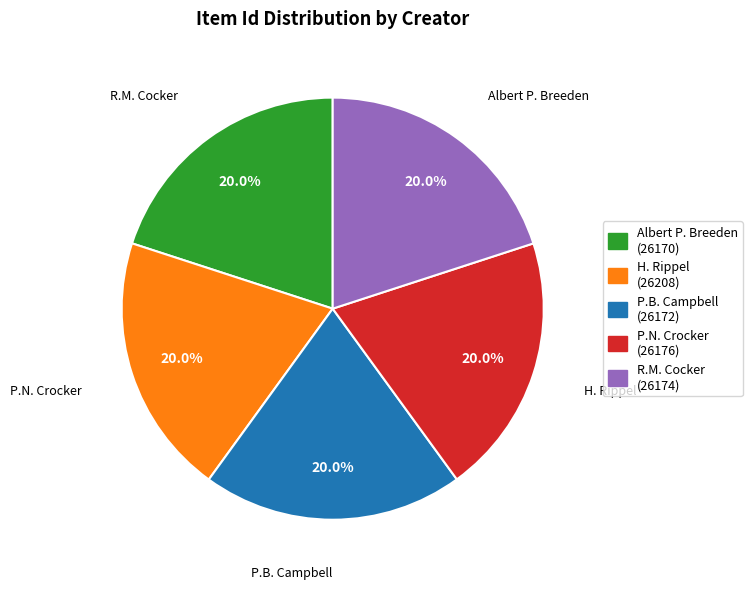

Is there a majority slice in this chart?

No